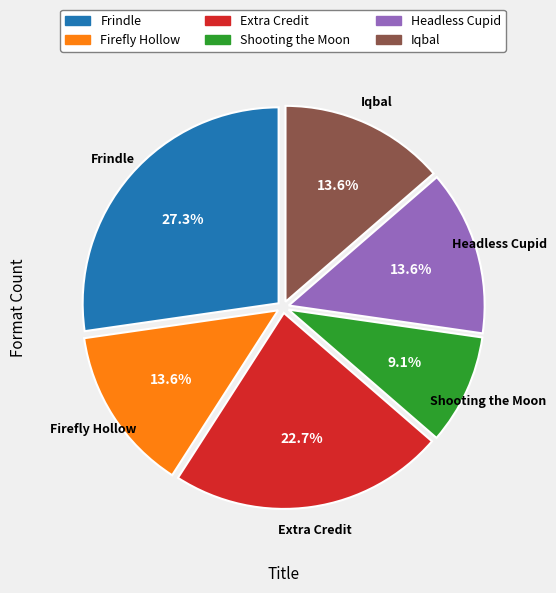

Is there a majority slice in this chart?

No